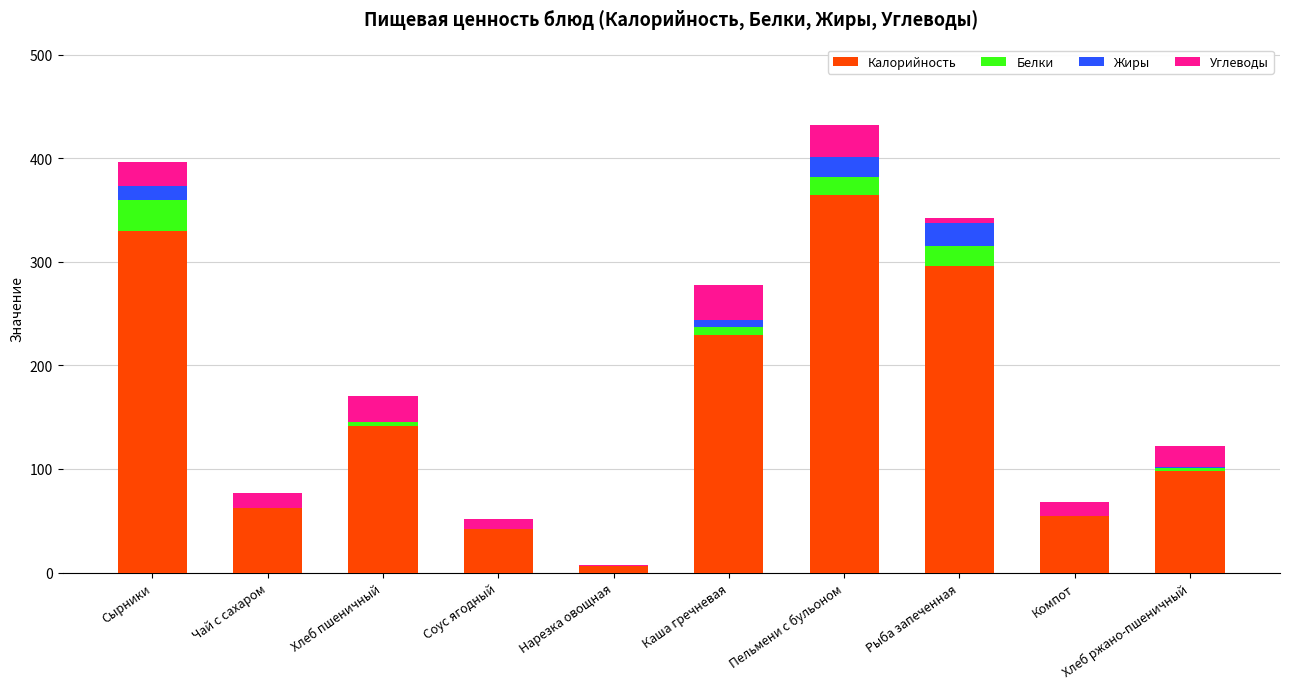

True or false: Калорийность has a value of 371 at Каша гречневая.

False